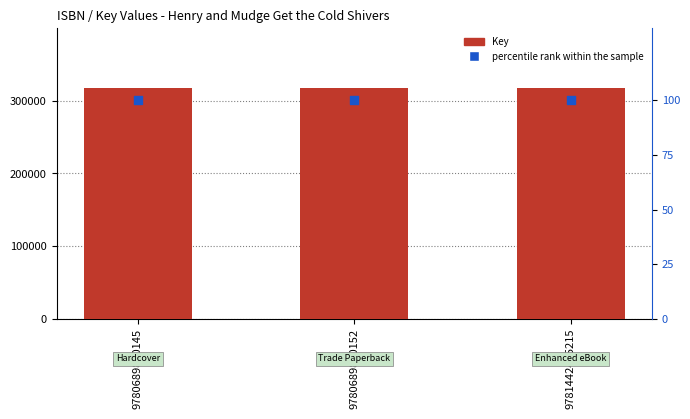

What are all the series names shown in the legend?

Key, percentile rank within the sample